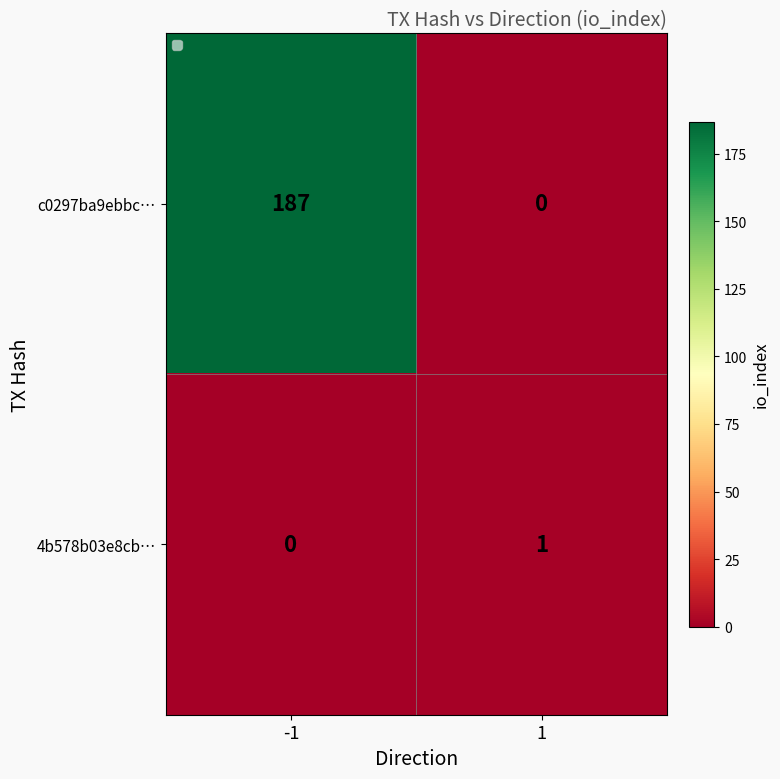

How many data points in c0297ba9ebbc… are less than 187?

1